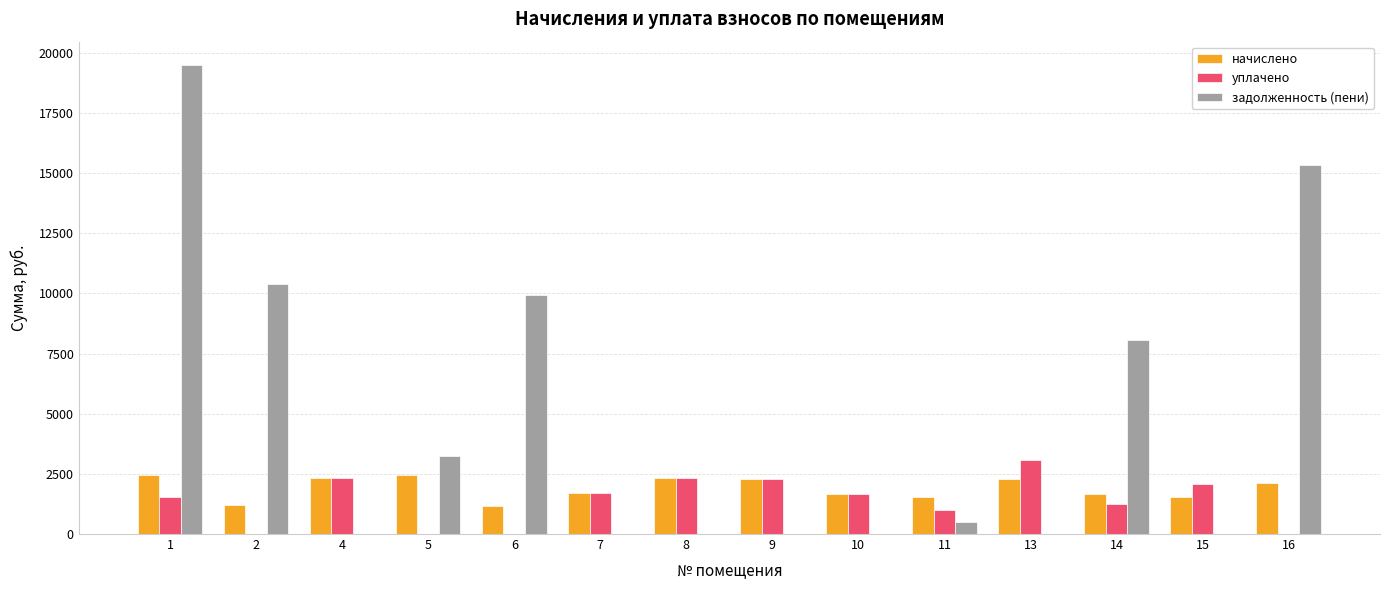

What is the maximum value for уплачено?

3069.7